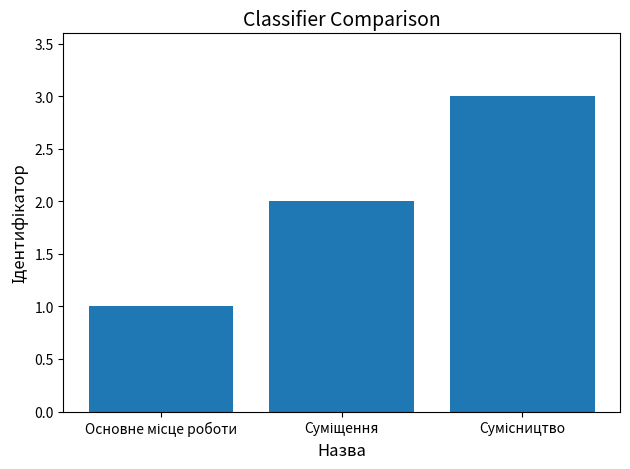

What is the greatest value displayed?

3